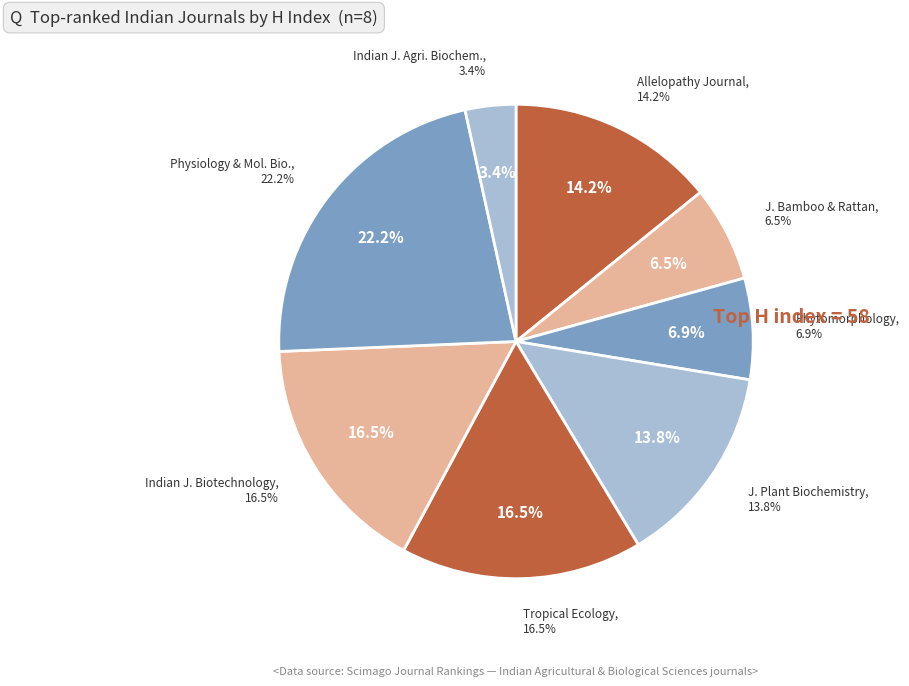

To the nearest percent, what is the average slice percentage?

12%